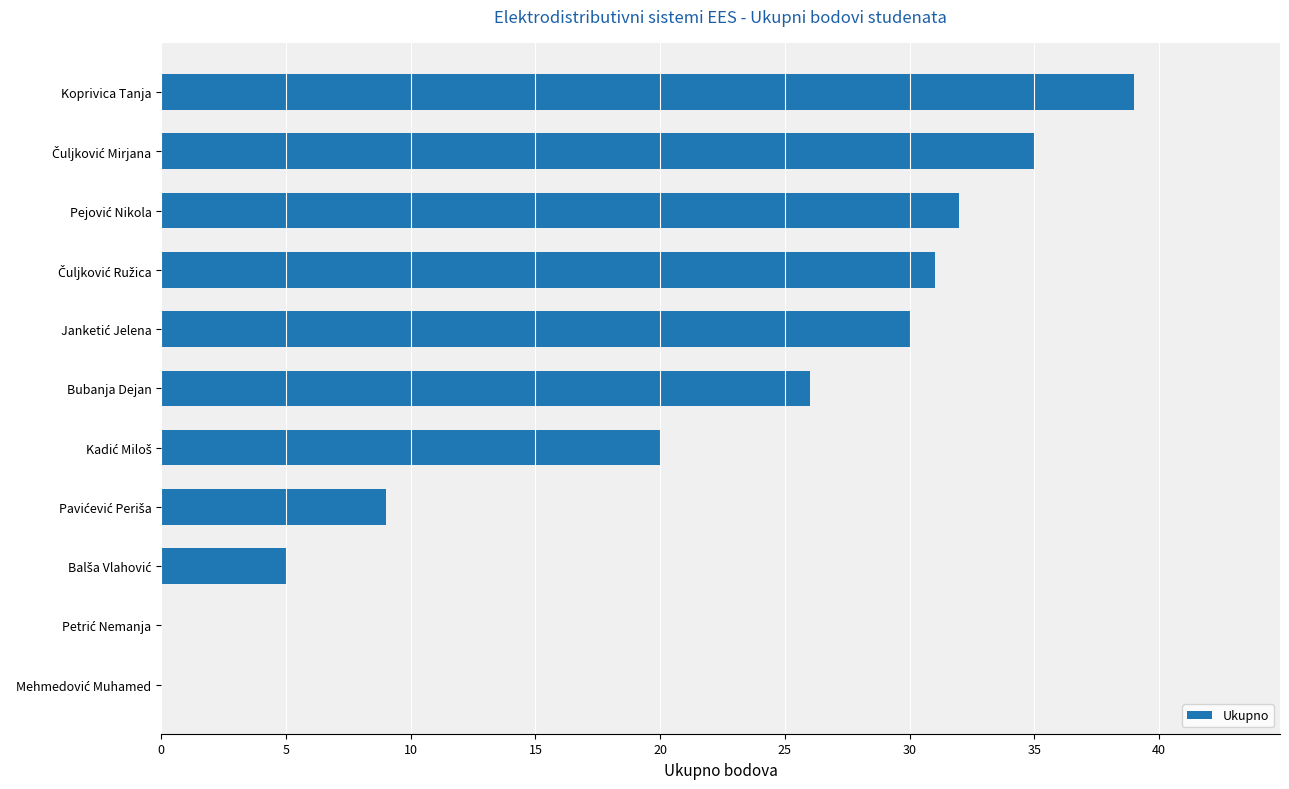

Is it true that the value at Koprivica Tanja is 52?

False